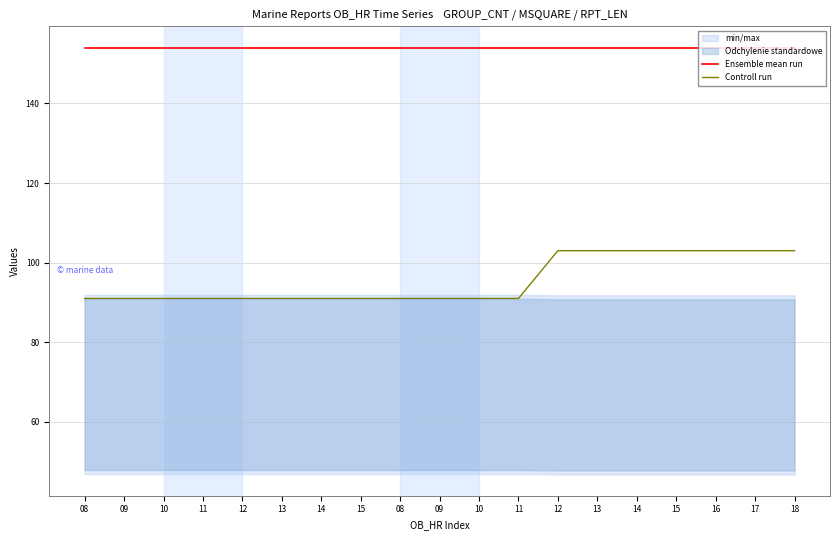

Where is Ensemble mean run nearest to the value 154?

08